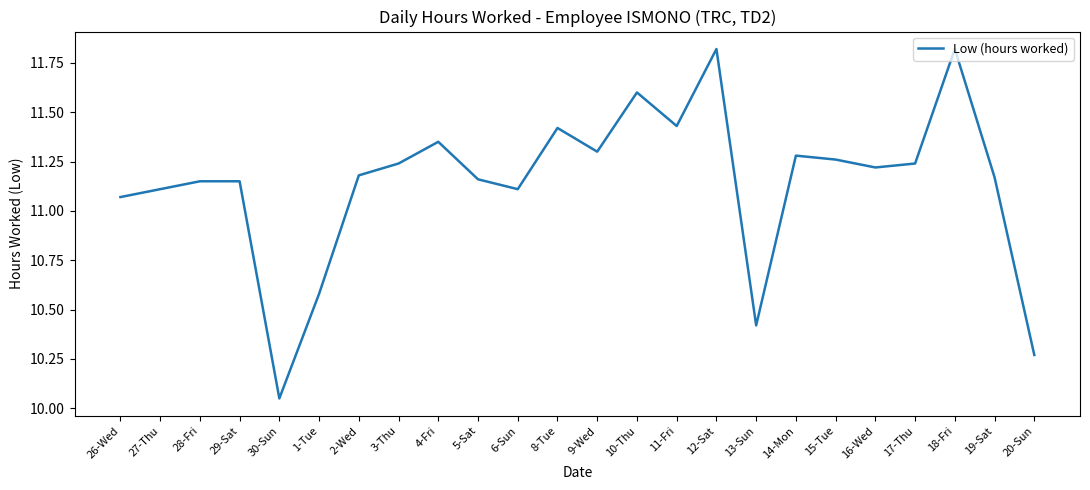

The value at 15-Tue is 3.3. True or false?

False